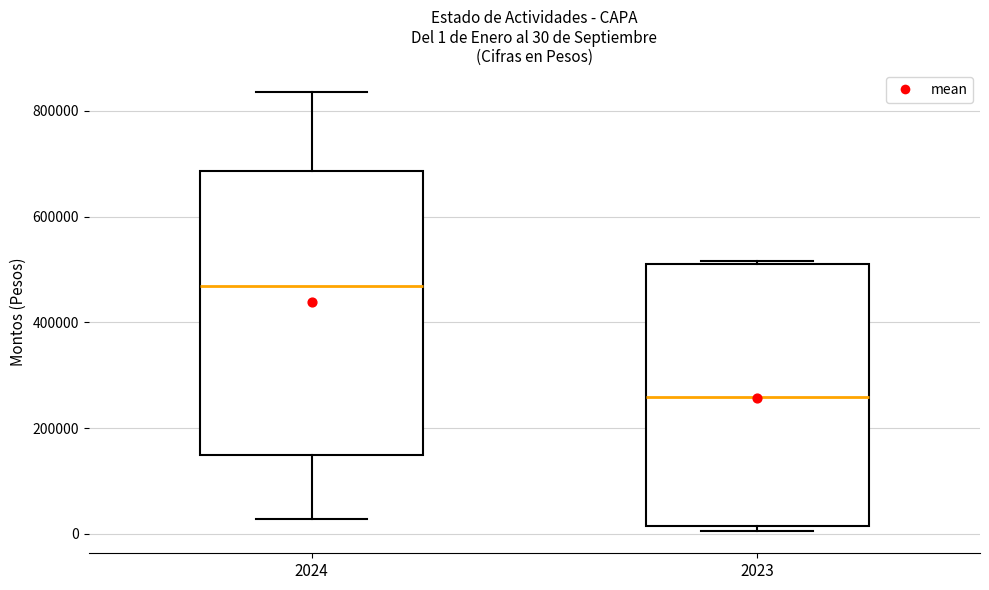

Which box is the tallest, from its lower edge to its upper edge?

2024